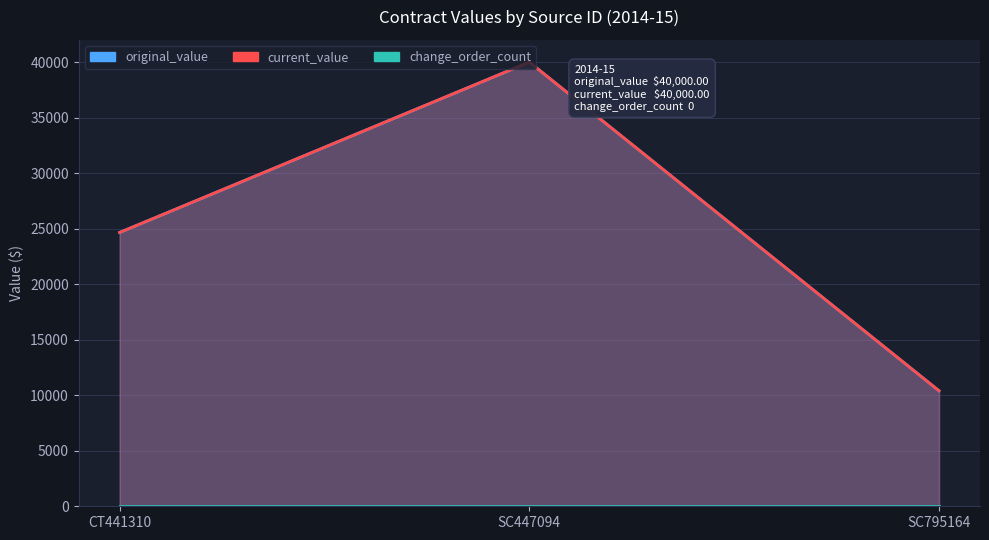

The value of current_value at SC795164 is 15377. True or false?

False